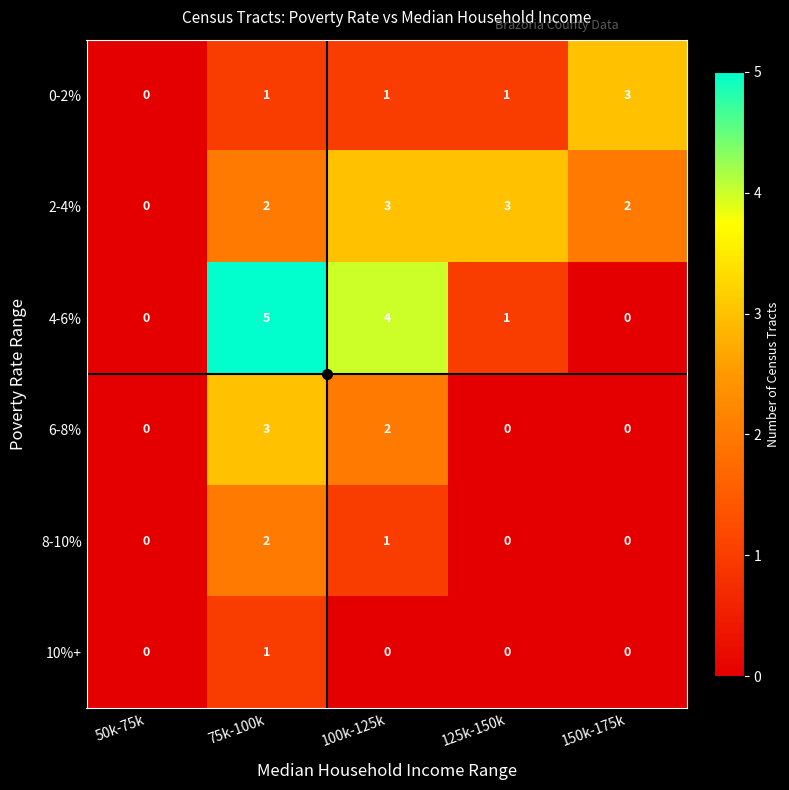

What is the total value across all series at 100k-125k?

11